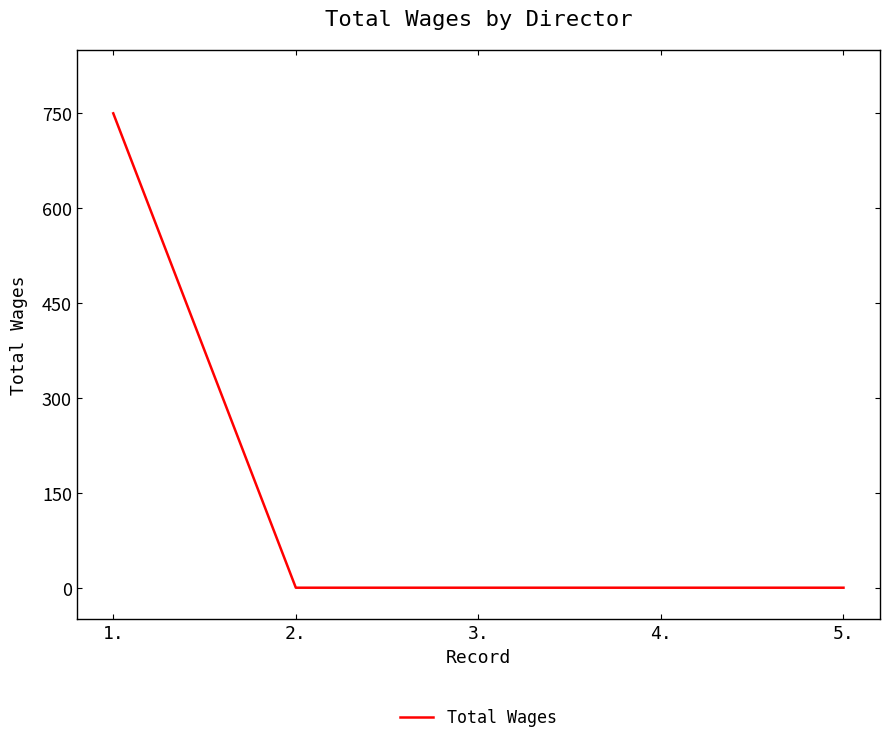

True or false: the data has more than 1 interior local peaks.

False